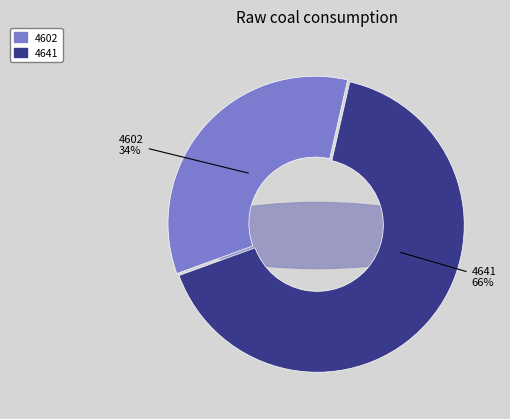

Rank the categories by value from highest to lowest.

4641, 4602